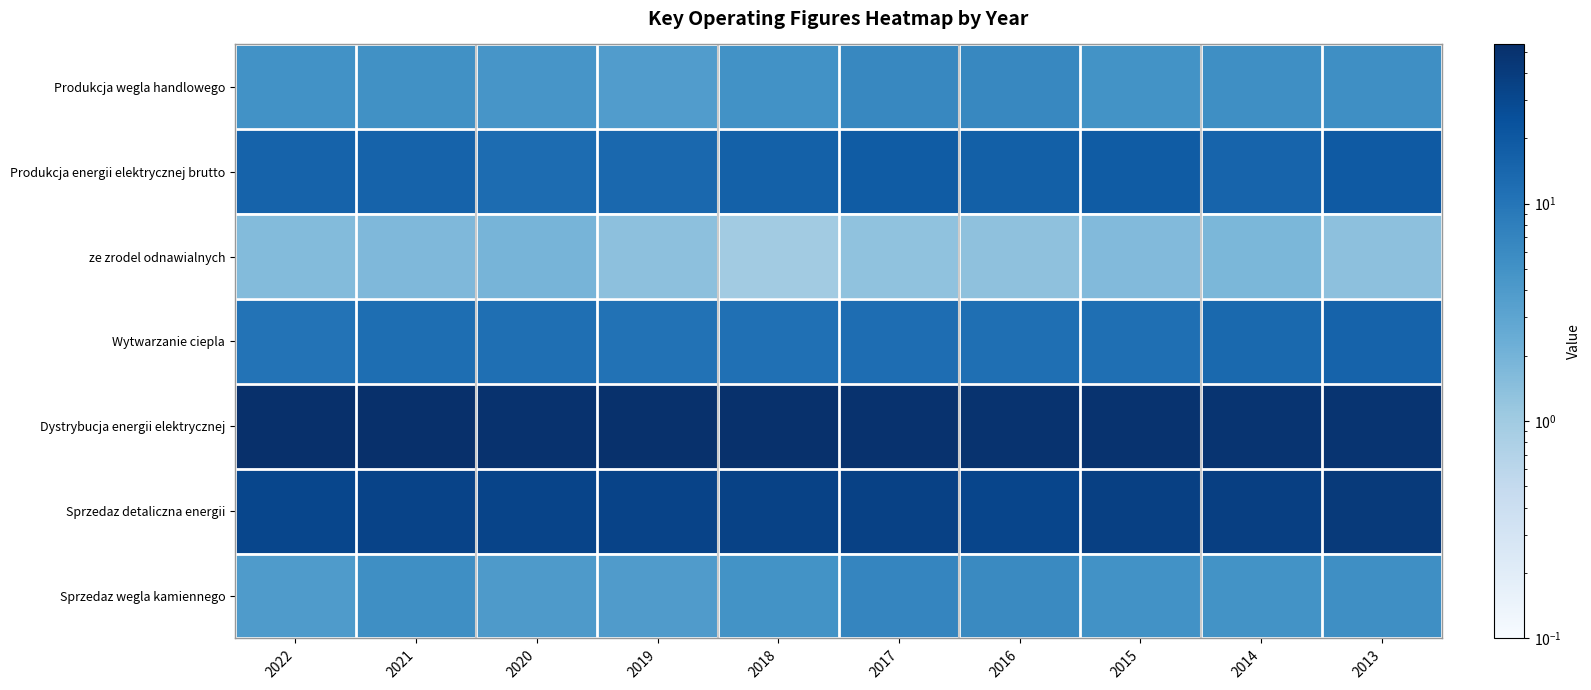

Rank the series by their maximum value, from highest to lowest.

Dystrybucja energii elektrycznej, Sprzedaz detaliczna energii, Produkcja energii elektrycznej brutto, Wytwarzanie ciepla, Sprzedaz wegla kamiennego, Produkcja wegla handlowego, ze zrodel odnawialnych